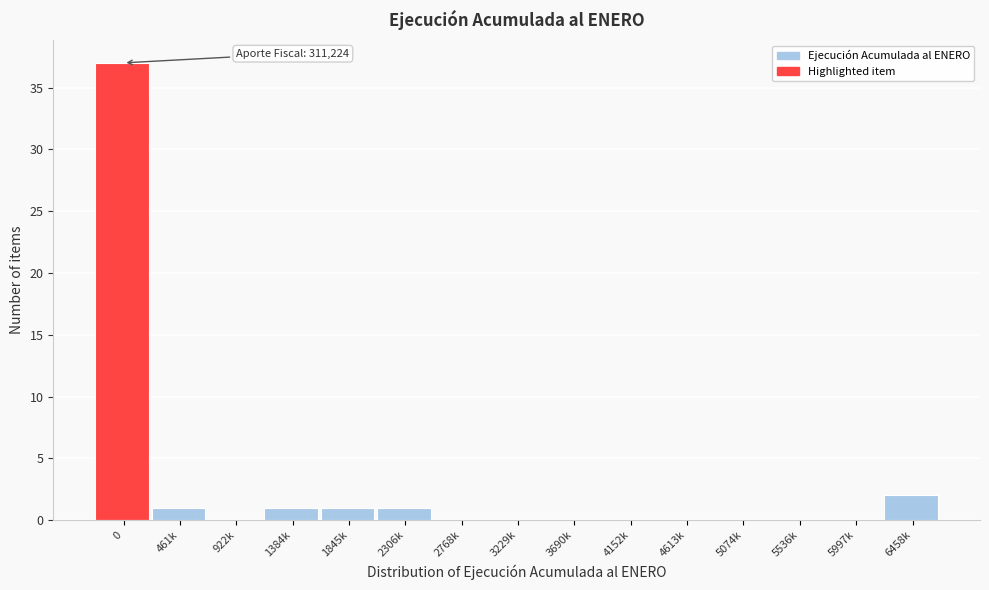

Reading left to right, what are all the values shown in this chart?

0=37	461k=1	922k=0	1384k=1	1845k=1	2306k=1	2768k=0	3229k=0	3690k=0	4152k=0	4613k=0	5074k=0	5536k=0	5997k=0	6458k=2